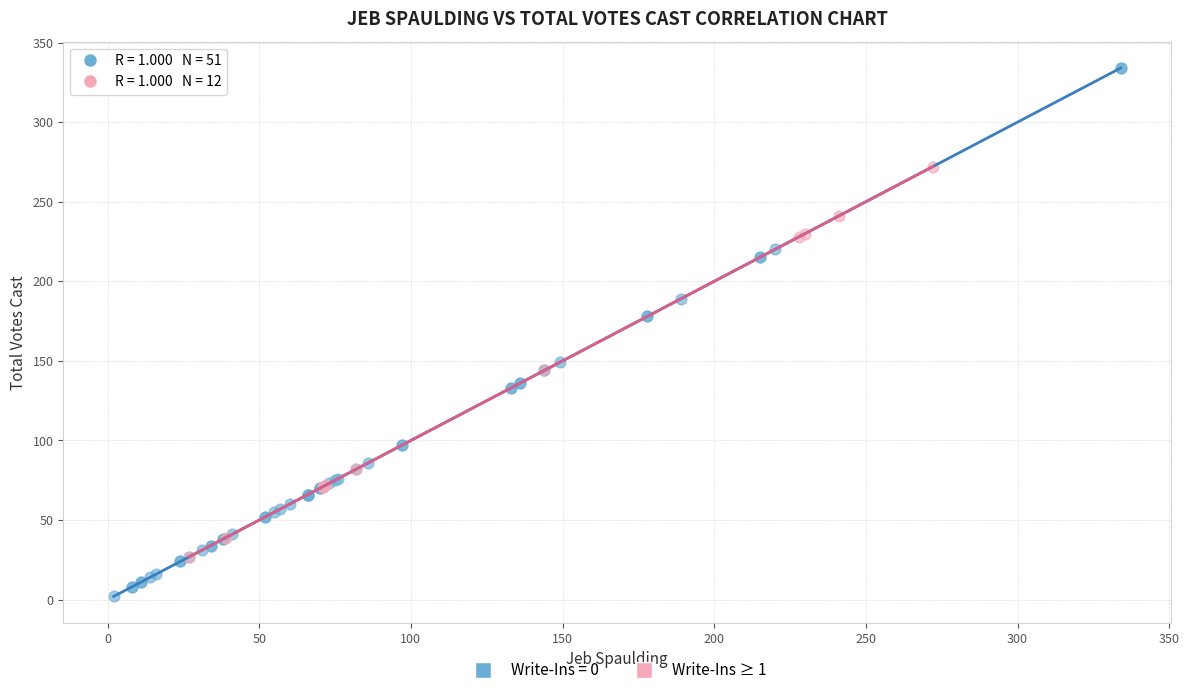

Which series contains the highest Y value?

Write-Ins = 0